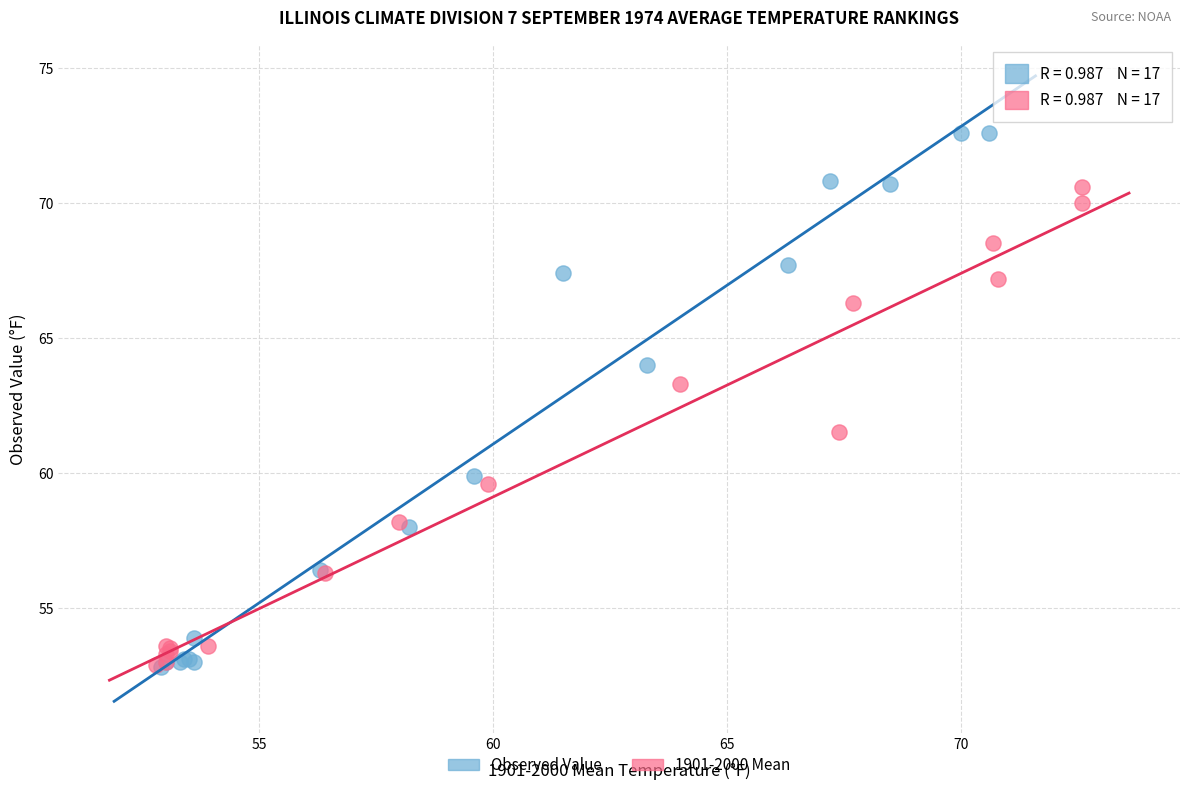

Which series contains the highest Y value?

Observed Value